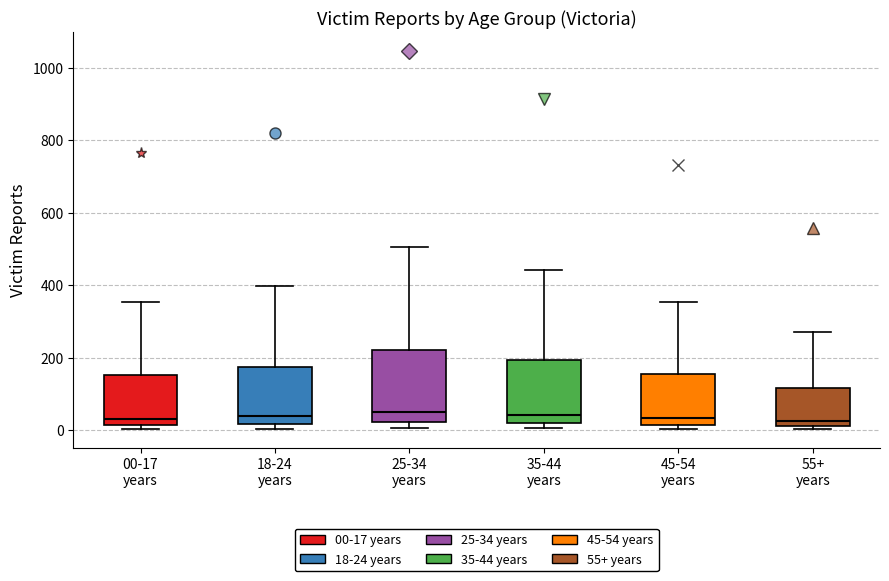

Reading left to right, transcribe this box plot: for each box, give where its median line is, the range the box spans, and where its two whiskers end, as read against the y-axis. The values are not printed on the chart, so give them approximately, as read against the axis.

00-17 years: median 40, box 20 to 160, whiskers 0 to 360
18-24 years: median 40, box 20 to 180, whiskers 0 to 400
25-34 years: median 60, box 20 to 220, whiskers 0 to 500
35-44 years: median 40, box 20 to 200, whiskers 0 to 440
45-54 years: median 40, box 20 to 160, whiskers 0 to 360
55+ years: median 20 (just above the box's lower edge), box 20 to 120, whiskers 0 to 280